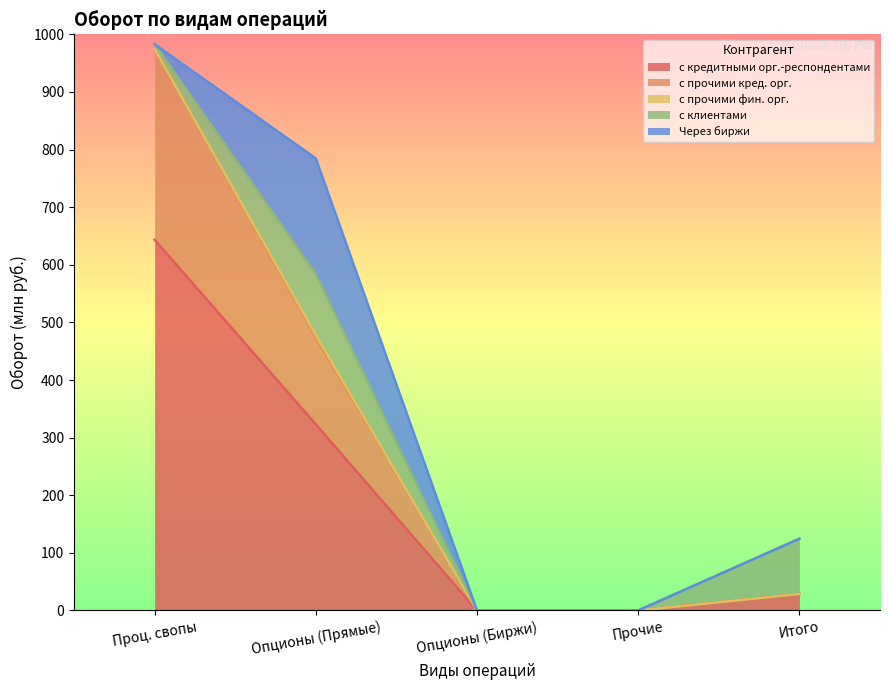

How many times do с прочими кредитными организациями and Через биржи cross each other?

1